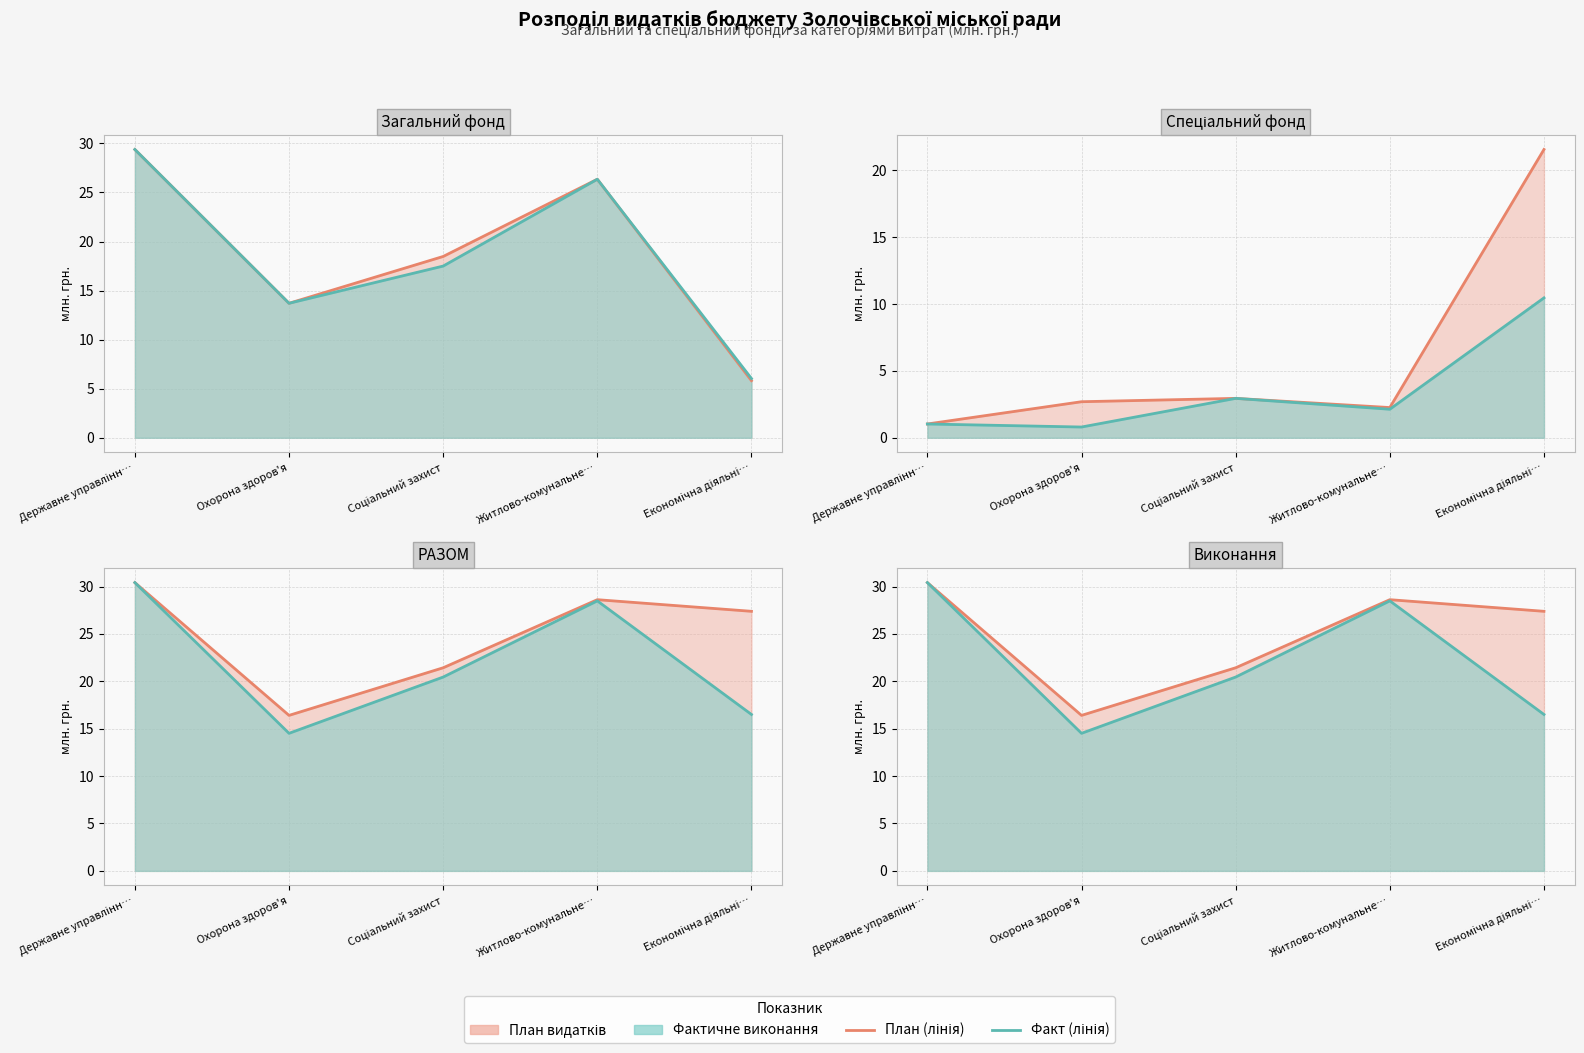

Between Соціальний захист and Економічна діяльні…, which series saw the biggest shift?

План (лінія)